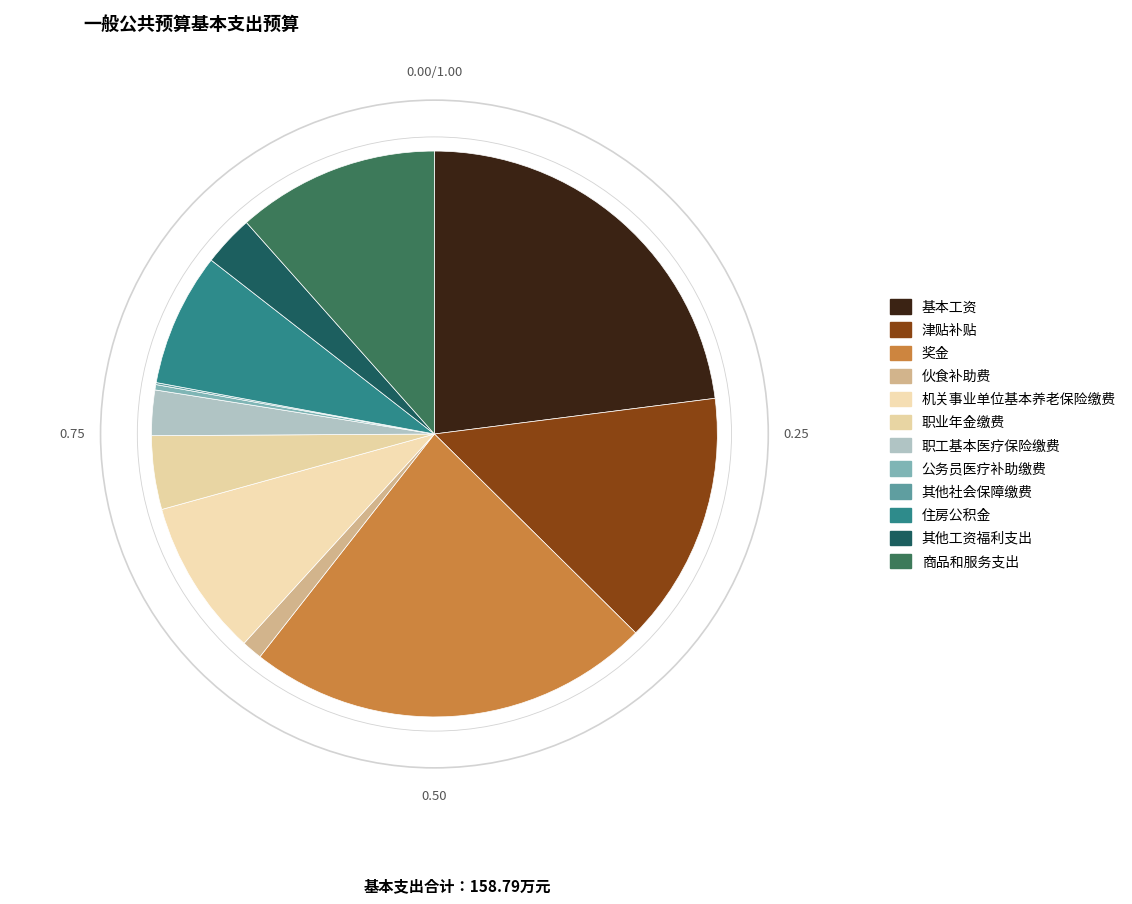

Do 其他工资福利支出 and 公务员医疗补助缴费 together represent more than half of the pie?

No